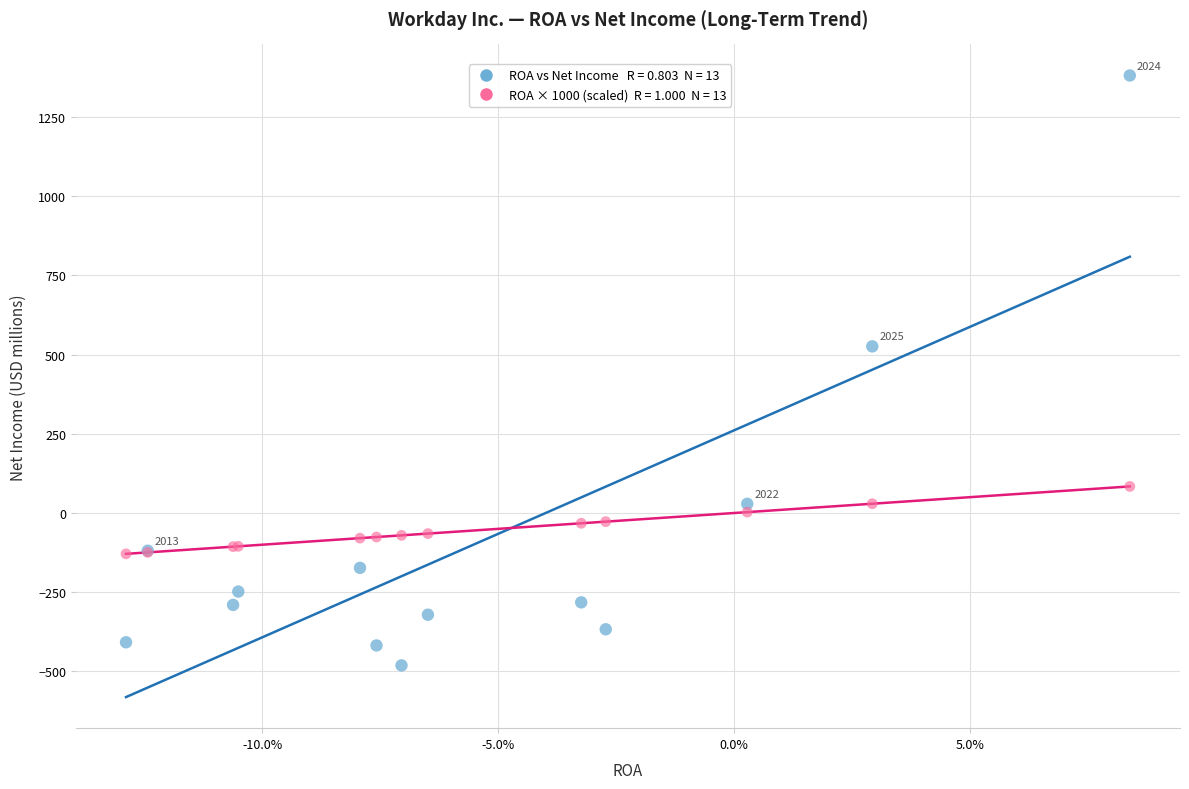

Across all series, what Y value is closest to 450?

526.0